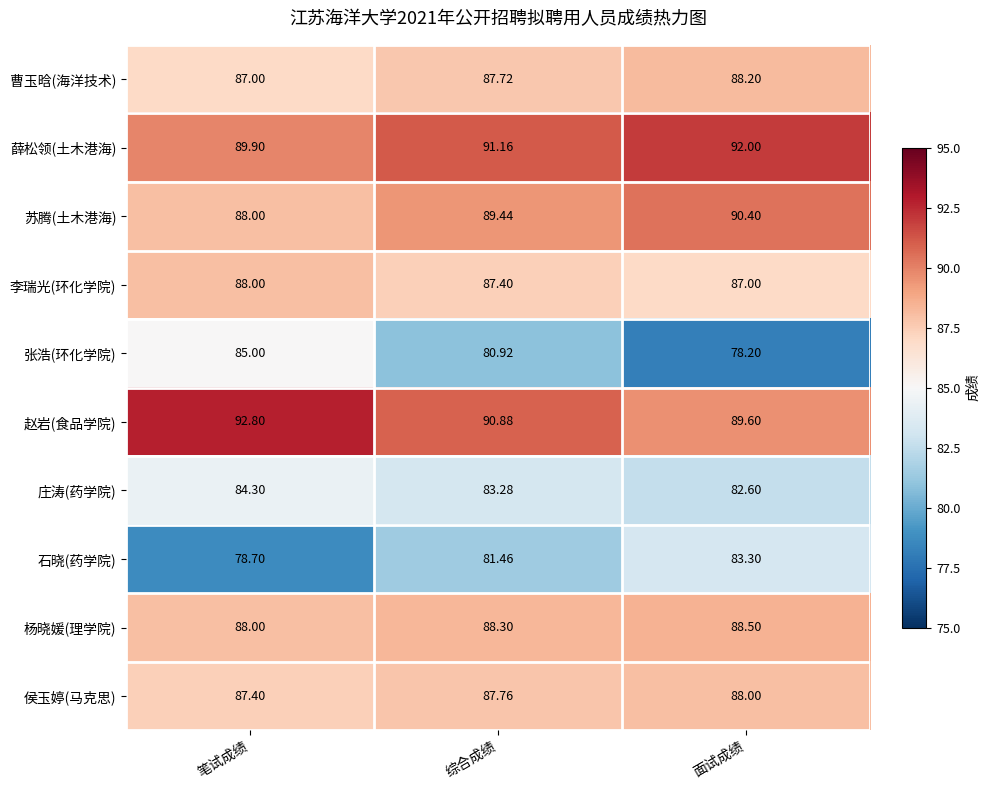

Which series has the largest range (max minus min)?

张浩(环化学院)